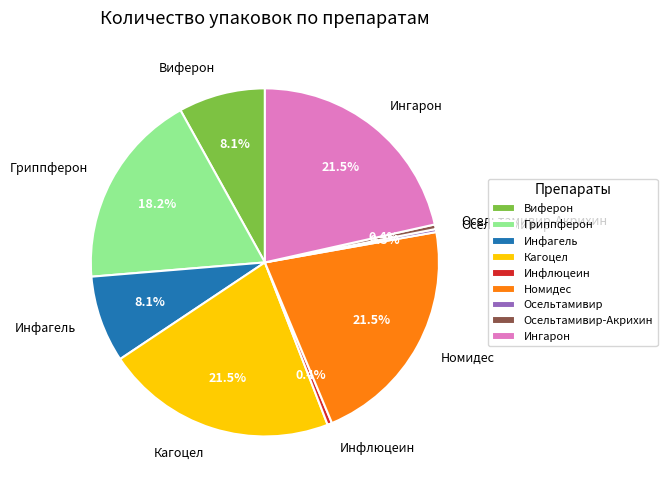

What is the ratio of the value at Виферон to the value at Инфагель?

1.0